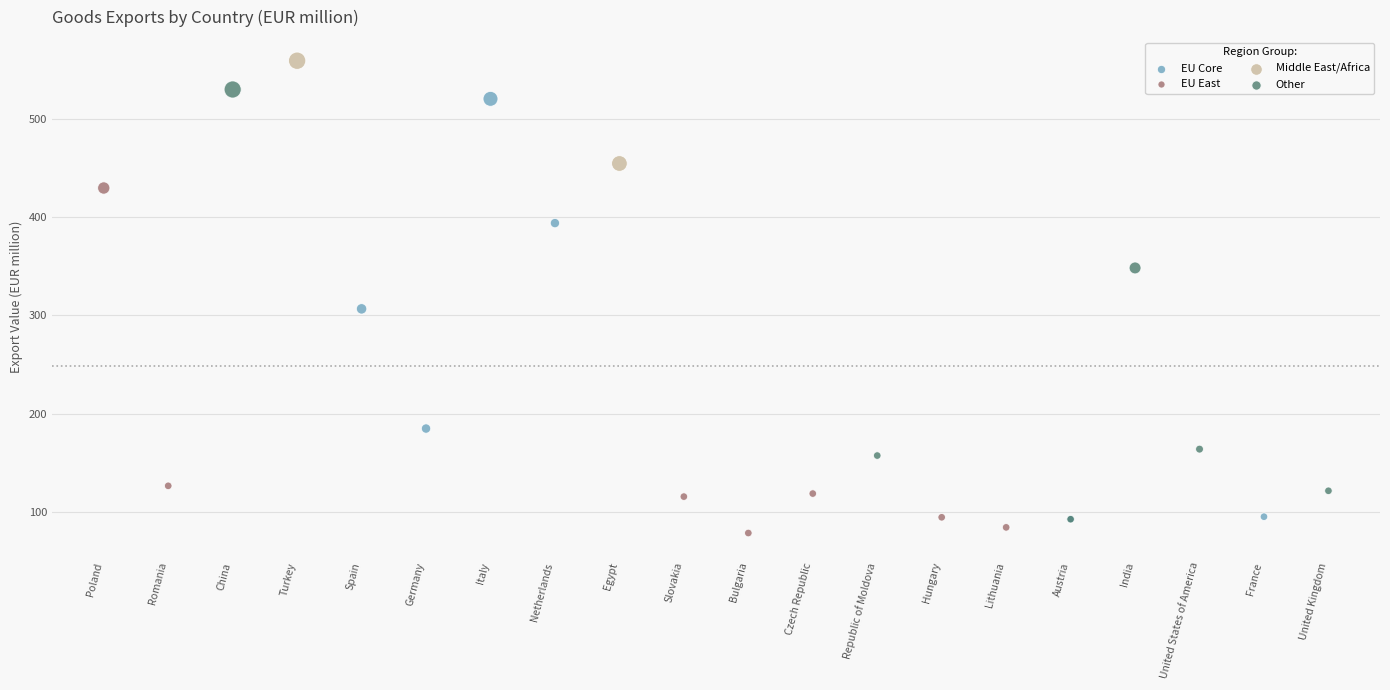

What are all the series names shown in the legend?

EU Core, EU East, Middle East/Africa, Other